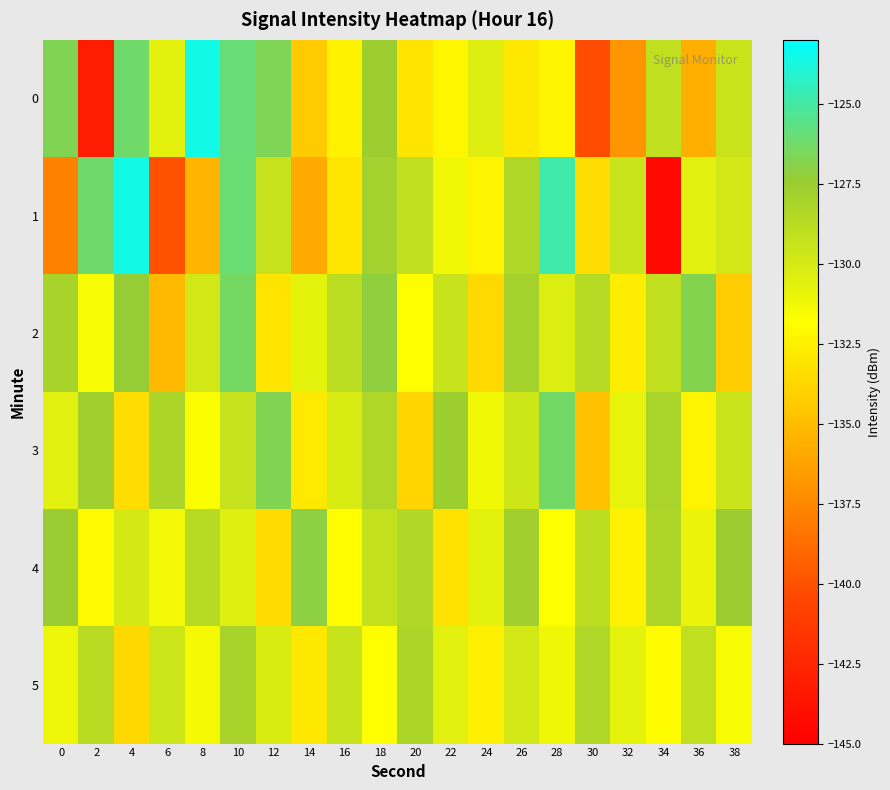

Reading left to right, what are all the values shown in this chart?

0: 0=-126.7	2=-143.2	4=-126.2	6=-130.6	8=-123.5	10=-126.0	12=-126.6	14=-134.4	16=-132.4	18=-127.6	20=-133.1	22=-132.2	24=-130.4	26=-133.0	28=-132.3	30=-140.3	32=-136.9	34=-129.0	36=-135.7	38=-129.5
1: 0=-137.8	2=-126.2	4=-123.6	6=-140.0	8=-135.4	10=-126.1	12=-129.3	14=-135.9	16=-133.0	18=-127.9	20=-129.1	22=-131.2	24=-132.4	26=-128.4	28=-124.9	30=-133.4	32=-129.5	34=-144.4	36=-130.5	38=-129.9
2: 0=-128.0	2=-131.5	4=-127.3	6=-135.2	8=-129.8	10=-126.4	12=-133.1	14=-130.7	16=-128.9	18=-127.2	20=-131.8	22=-129.4	24=-133.6	26=-127.9	28=-130.3	30=-128.6	32=-132.7	34=-129.1	36=-126.8	38=-134.2
3: 0=-130.5	2=-127.8	4=-133.4	6=-128.2	8=-131.6	10=-129.3	12=-126.7	14=-132.8	16=-130.1	18=-128.4	20=-133.9	22=-127.6	24=-131.2	26=-129.7	28=-126.3	30=-134.8	32=-130.8	34=-128.1	36=-132.3	38=-129.5
4: 0=-127.4	2=-132.1	4=-129.9	6=-131.3	8=-128.7	10=-130.4	12=-133.5	14=-127.1	16=-131.9	18=-129.2	20=-128.5	22=-133.2	24=-130.6	26=-127.8	28=-131.7	30=-129.0	32=-132.4	34=-128.3	36=-130.9	38=-127.5
5: 0=-131.0	2=-128.8	4=-133.7	6=-129.6	8=-131.4	10=-128.0	12=-130.2	14=-132.9	16=-129.4	18=-131.8	20=-128.2	22=-130.5	24=-132.6	26=-129.8	28=-131.1	30=-128.4	32=-130.7	34=-132.0	36=-129.1	38=-131.5